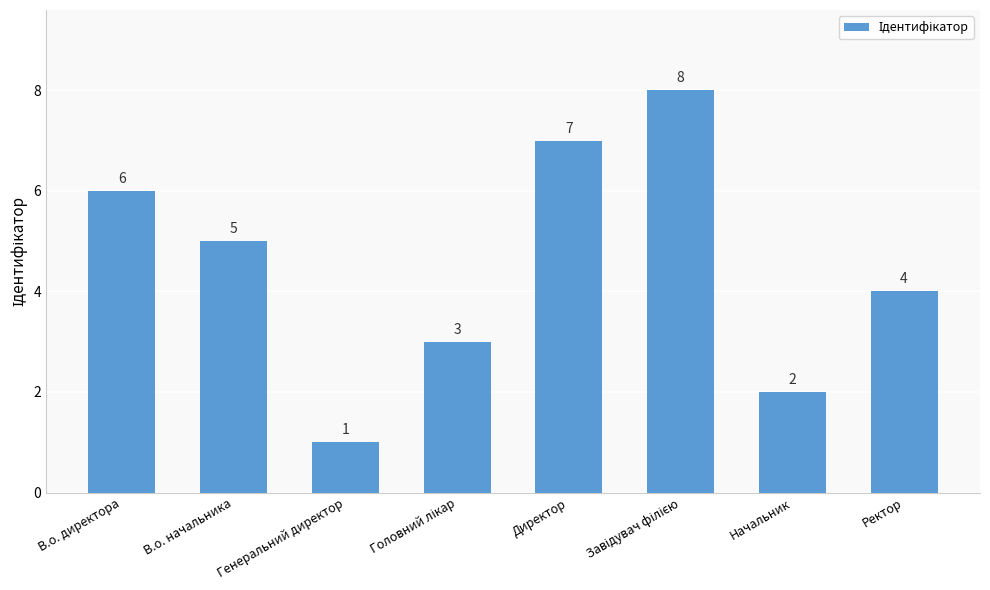

What is the value of the 1st bar from the left?

6